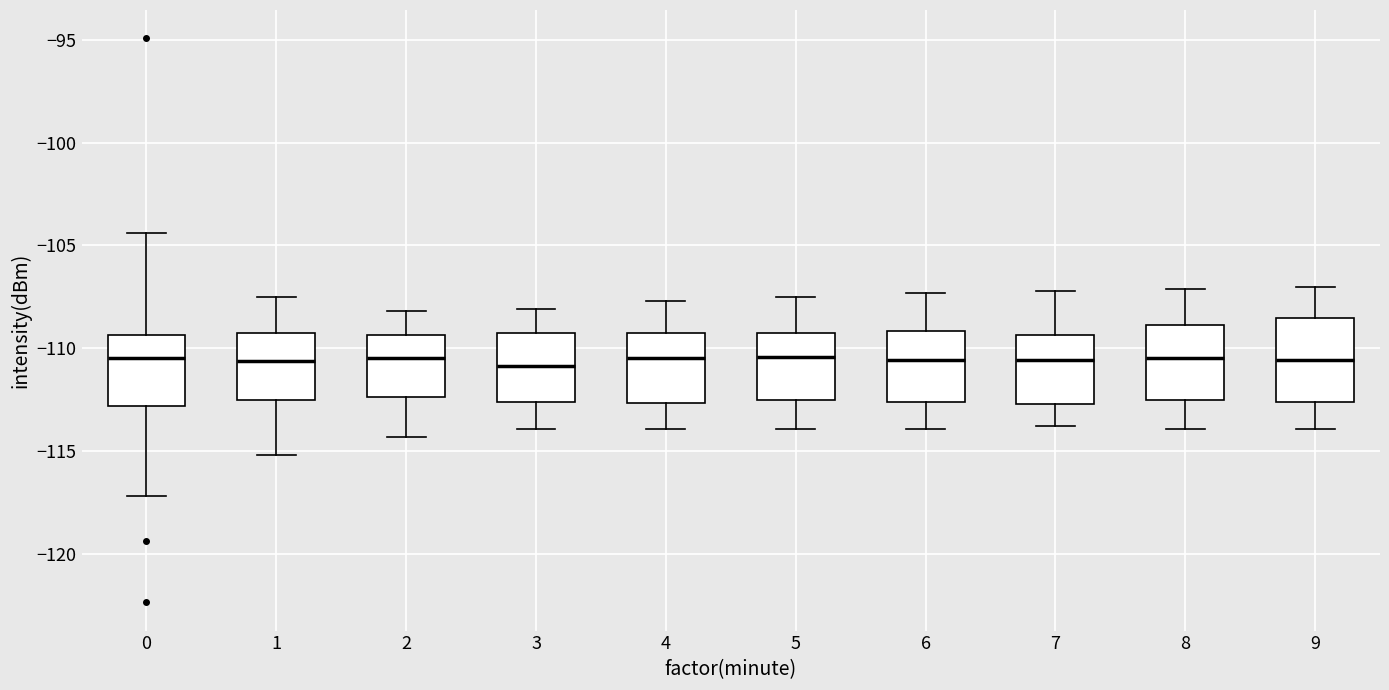

Reading left to right, transcribe this box plot: for each box, give where its median line is, the range the box spans, and where its two whiskers end, as read against the y-axis. The values are not printed on the chart, so give them approximately, as read against the axis.

0: median -110.5, box -113.0 to -109.5, whiskers -117.0 to -104.5
1: median -110.5, box -112.5 to -109.5, whiskers -115.0 to -107.5
2: median -110.5, box -112.5 to -109.5, whiskers -114.5 to -108.0
3: median -111.0, box -112.5 to -109.5, whiskers -114.0 to -108.0
4: median -110.5, box -112.5 to -109.0, whiskers -114.0 to -107.5
5: median -110.5, box -112.5 to -109.0, whiskers -114.0 to -107.5
6: median -110.5, box -112.5 to -109.0, whiskers -114.0 to -107.5
7: median -110.5, box -112.5 to -109.5, whiskers -114.0 to -107.0
8: median -110.5, box -112.5 to -109.0, whiskers -114.0 to -107.0
9: median -110.5, box -112.5 to -108.5, whiskers -114.0 to -107.0